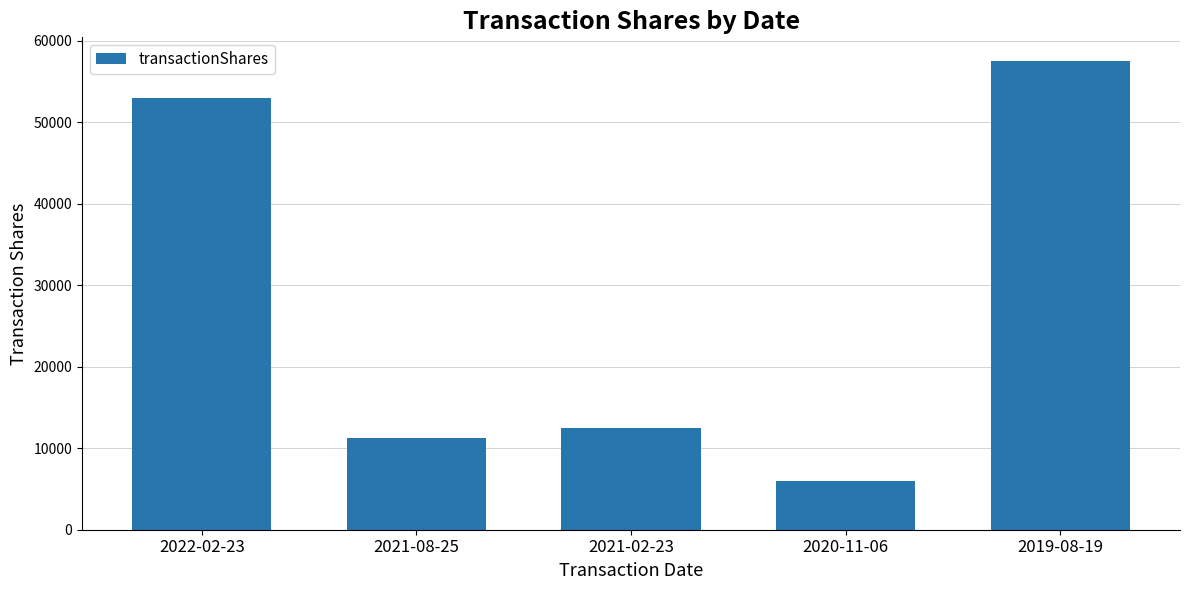

What position from the left is 2021-08-25?

2